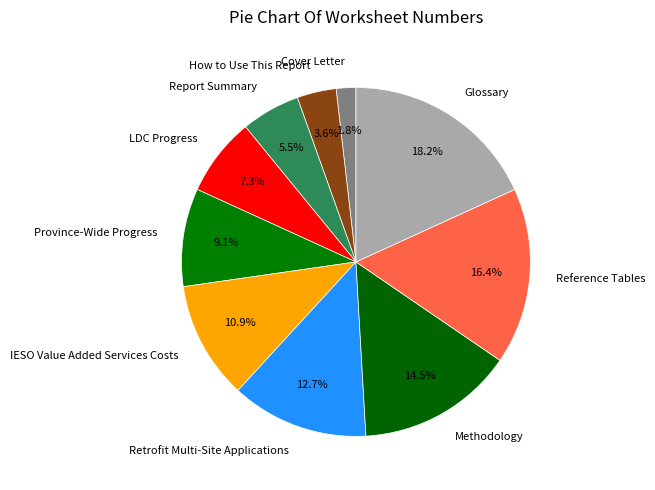

Which slice is the smallest?

Cover Letter